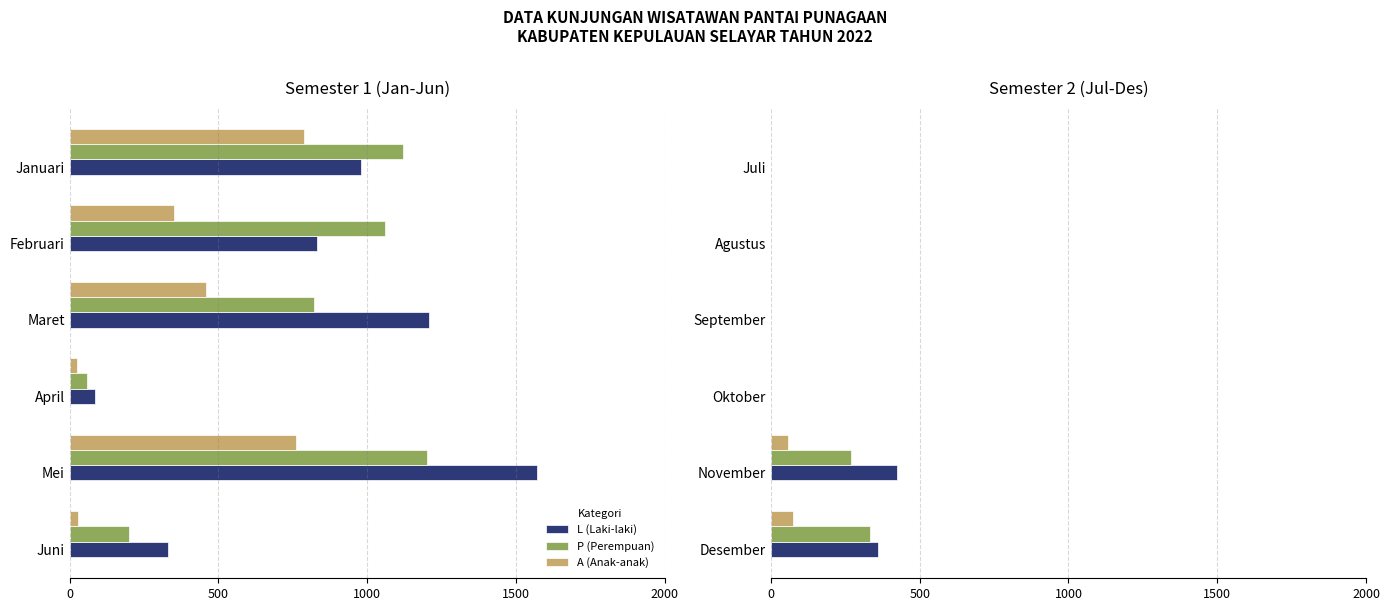

Which series has the largest total across all categories?

L (Laki-laki)